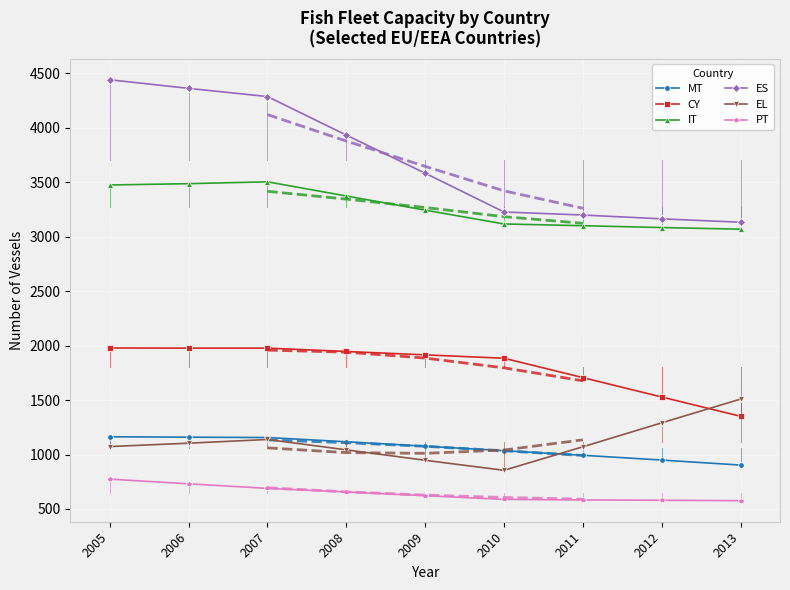

What is the value of the CY point at the 6th from the left?

1884